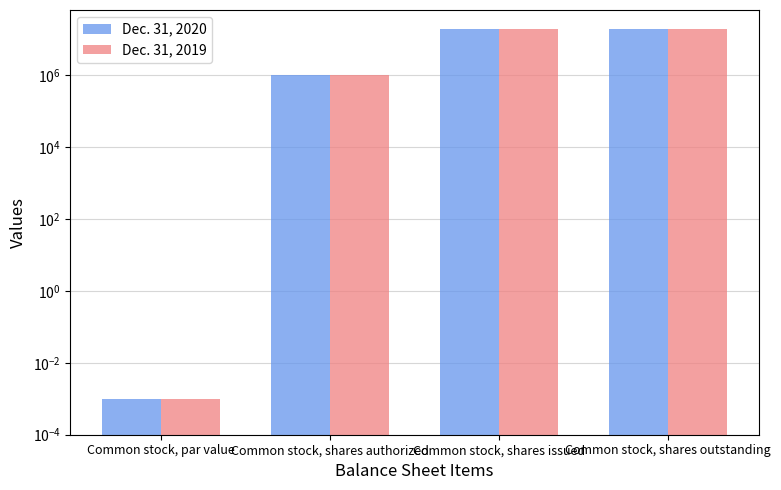

Reading left to right, extract all data points from this chart.

Dec. 31, 2020: Common stock, par value=0.0	Common stock, shares authorized=1000000.0	Common stock, shares issued=20054000.0	Common stock, shares outstanding=20054000.0
Dec. 31, 2019: Common stock, par value=0.0	Common stock, shares authorized=1000000.0	Common stock, shares issued=20054000.0	Common stock, shares outstanding=20054000.0